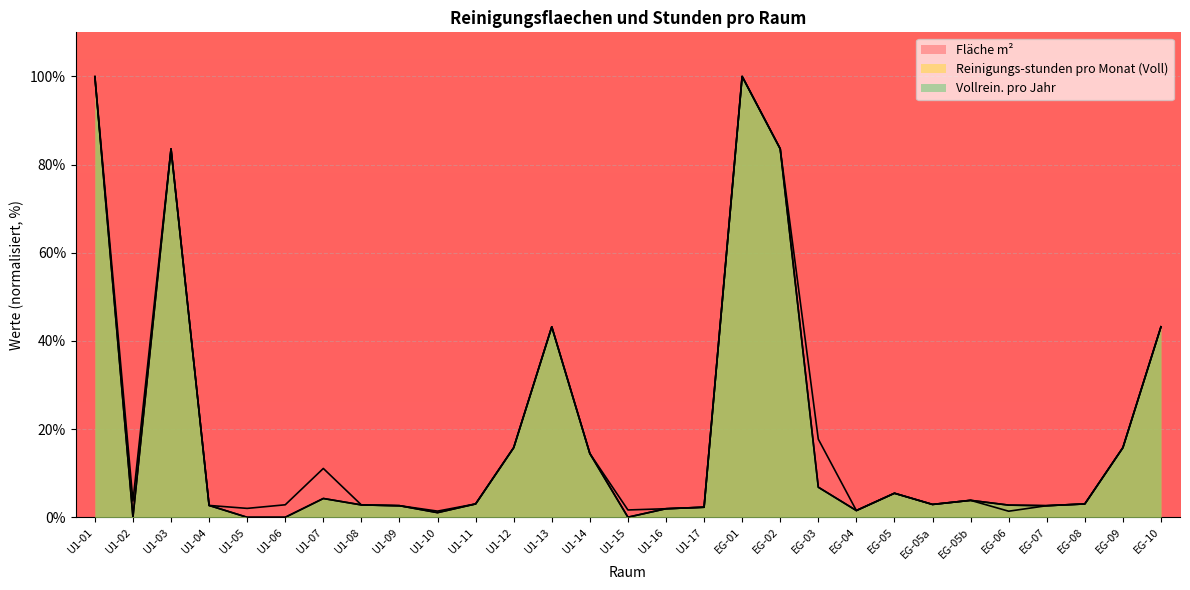

Between EG-04 and EG-05a, which series saw the biggest shift?

Reinigungs-stunden pro Monat (Voll)